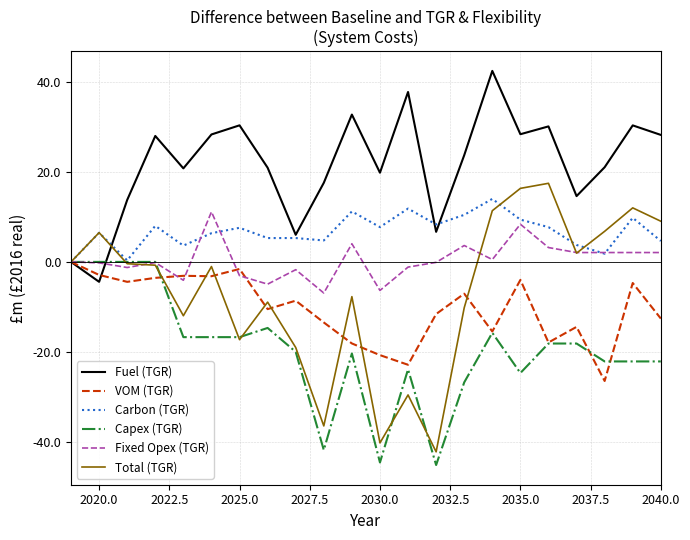

Which series has the largest total across all categories?

Fuel (TGR)